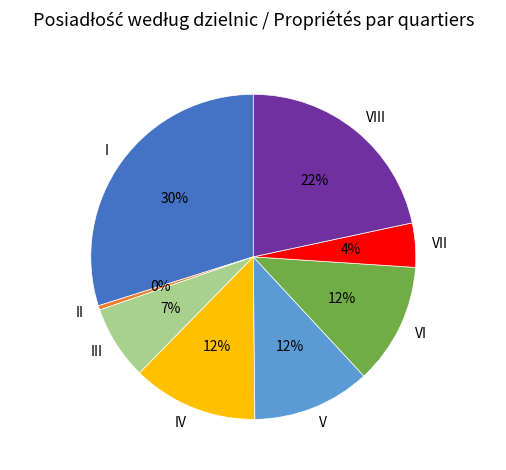

Do VIII and V together represent more than half of the pie?

No